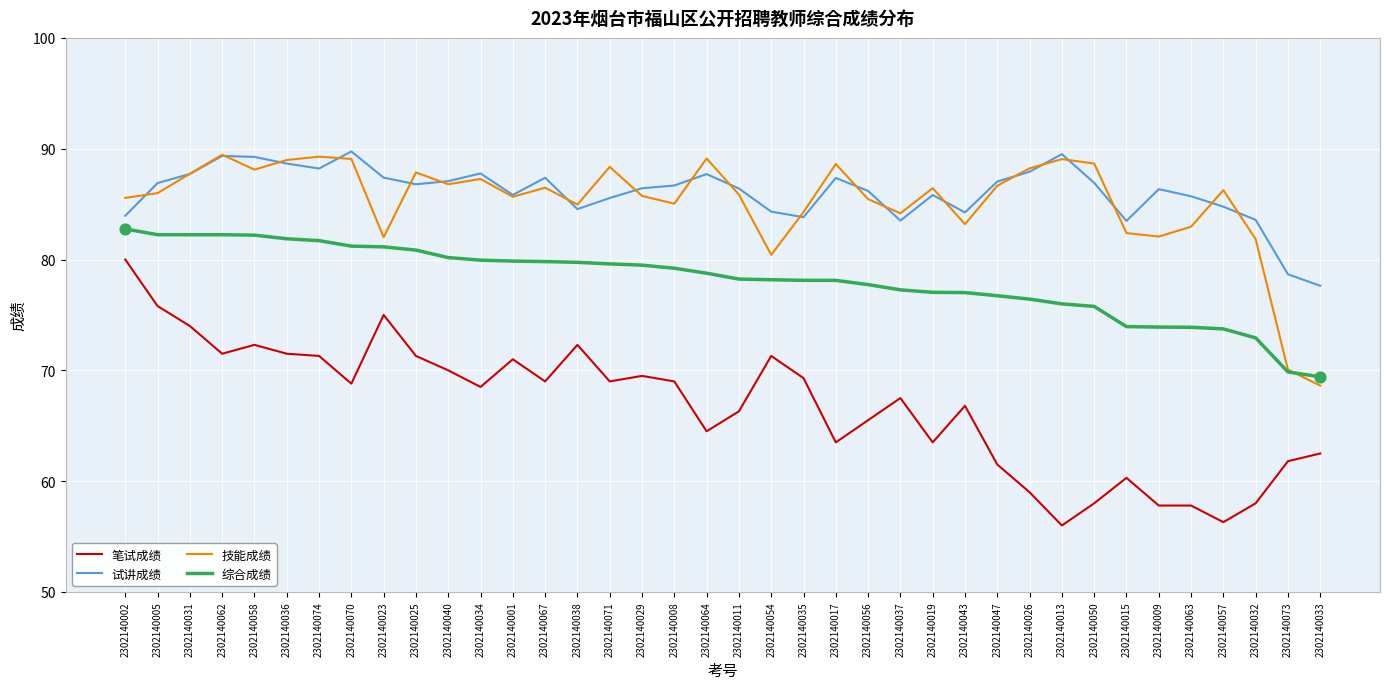

What is the total value across all series at 2302140047?

311.9